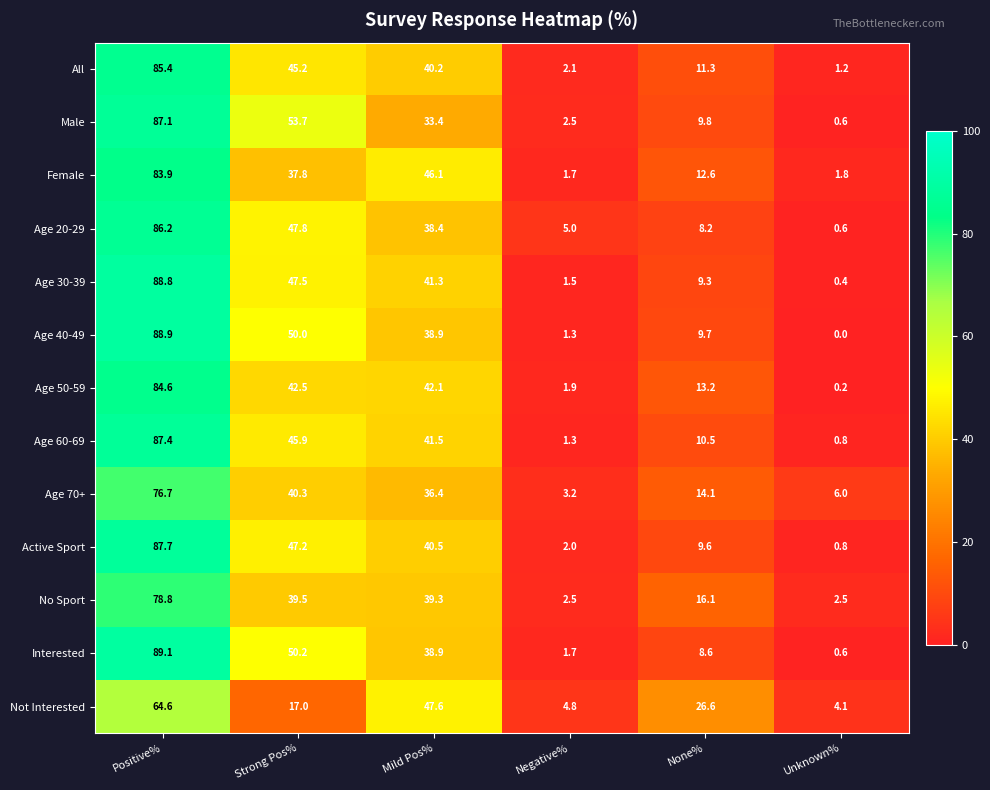

Between Positive% and Unknown%, which series saw the biggest shift?

Age 40-49